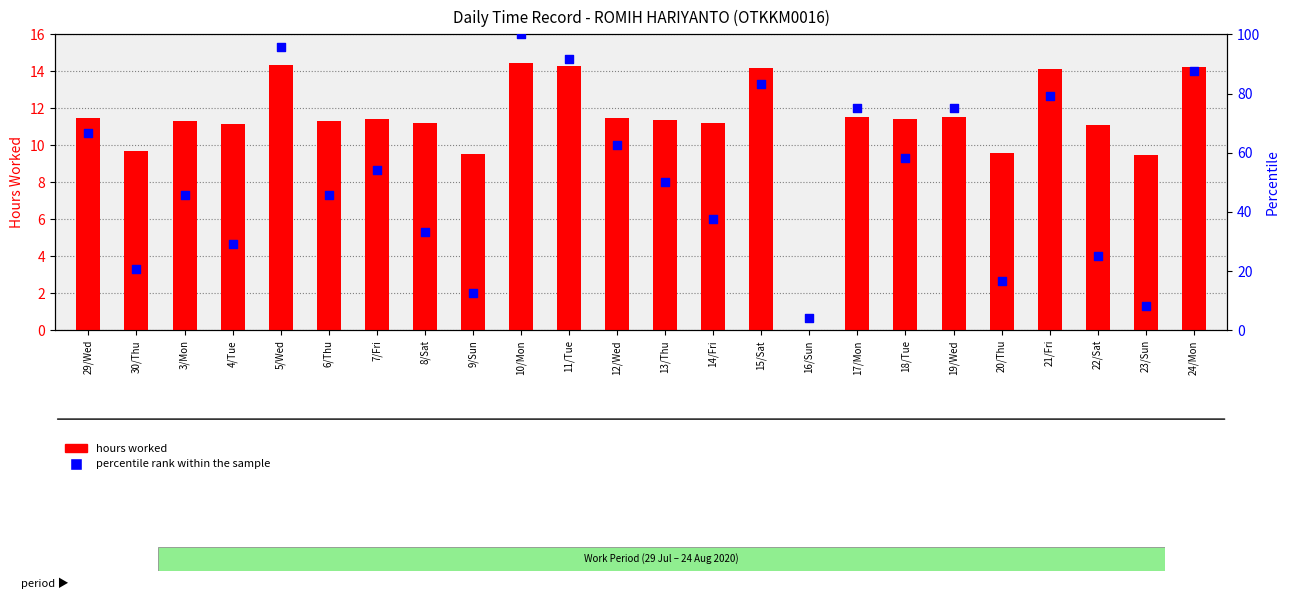

What are all the series names shown in the legend?

Hours Worked, Percentile rank within the sample